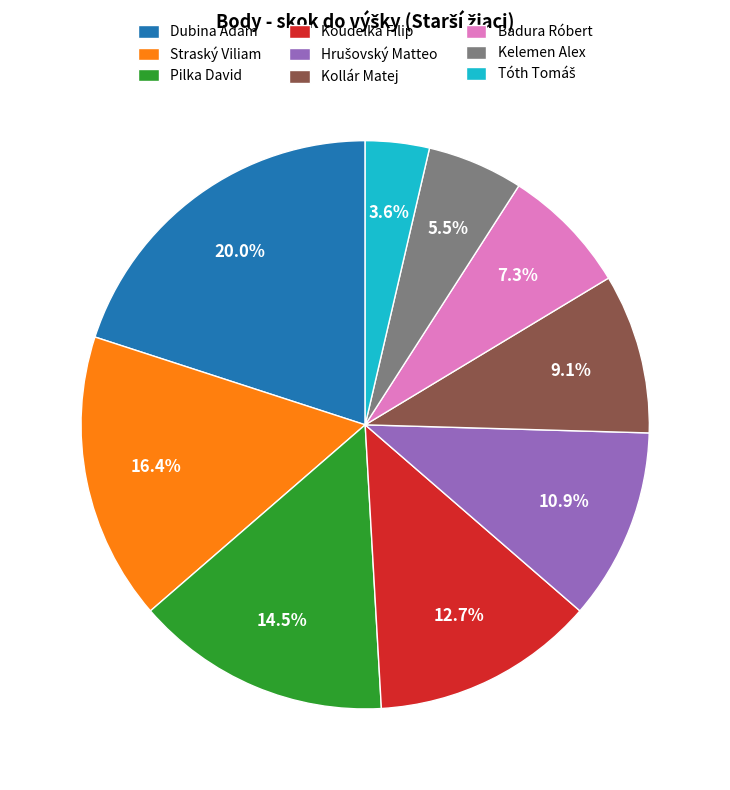

To the nearest percent, what is the difference between the largest and smallest slice percentages?

16%